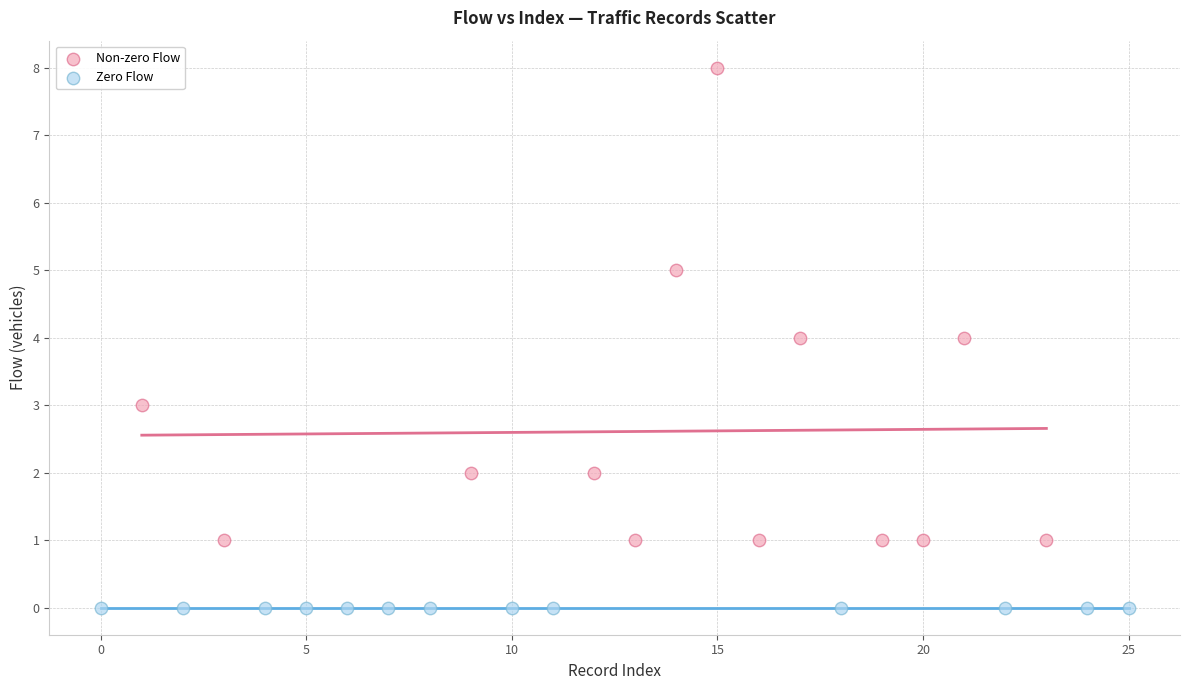

Which series contains the highest Y value?

Non-zero Flow